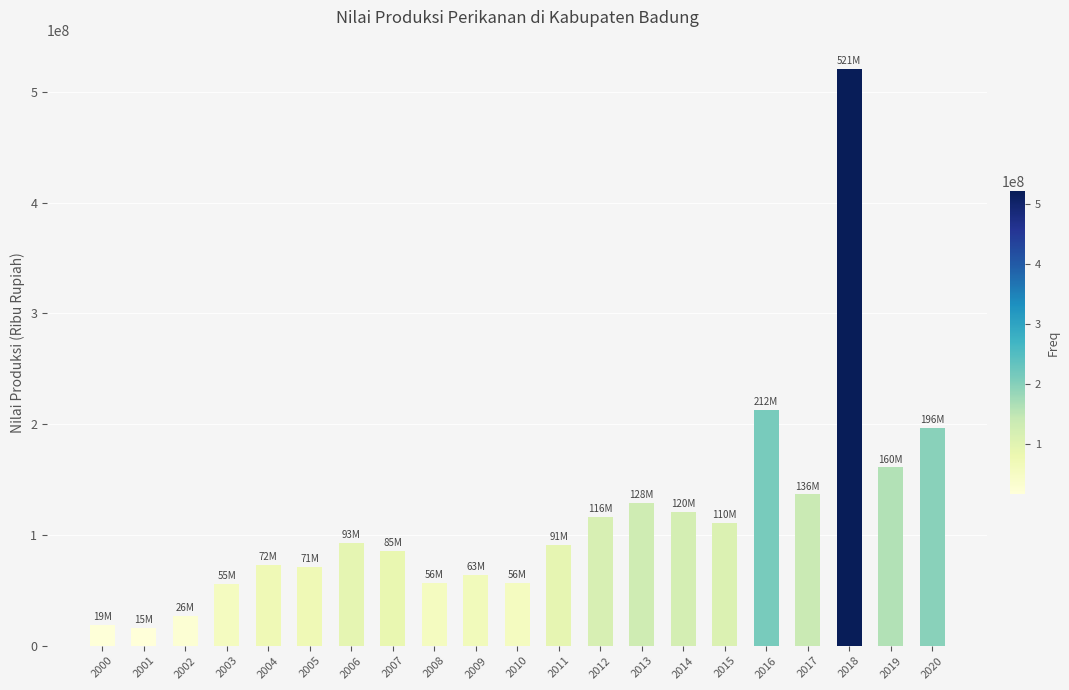

What is the sum of the values at 2009 and 2013?

192595958